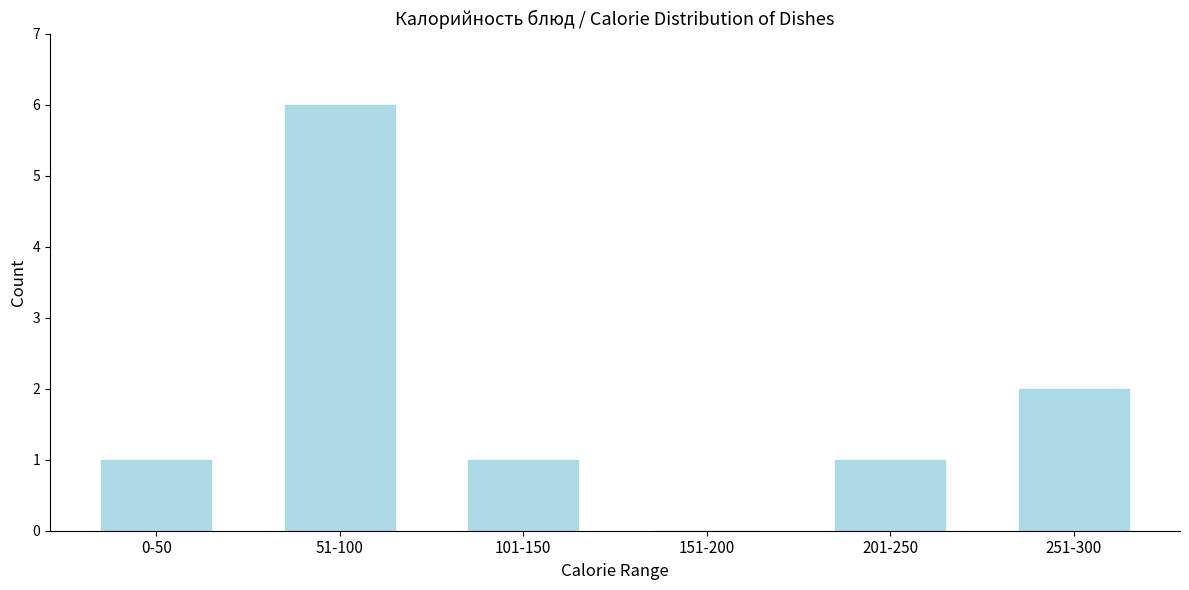

Reading left to right, list all the values displayed in this chart.

0-50=1	51-100=6	101-150=1	151-200=0	201-250=1	251-300=2